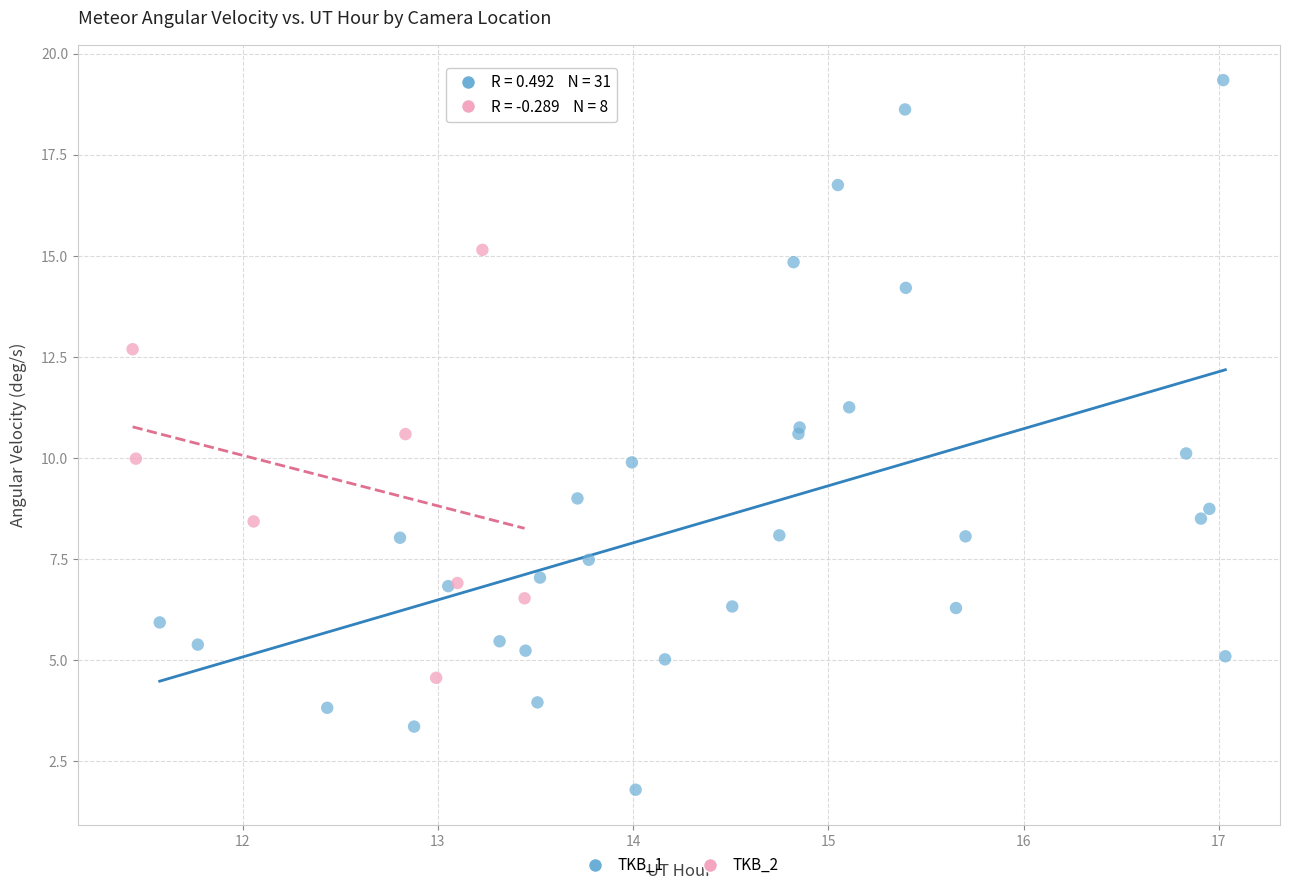

Which series reaches the minimum Y coordinate?

TKB_1